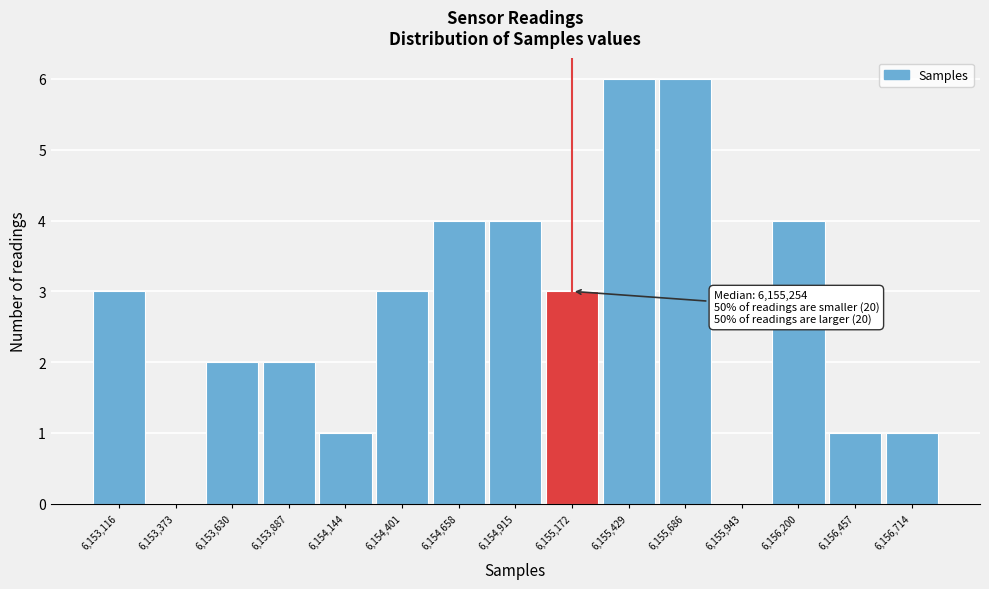

Reading right to left, what are all the values shown in this chart?

6,156,714=1	6,156,457=1	6,156,200=4	6,155,943=0	6,155,686=6	6,155,429=6	6,155,172=3	6,154,915=4	6,154,658=4	6,154,401=3	6,154,144=1	6,153,887=2	6,153,630=2	6,153,373=0	6,153,116=3